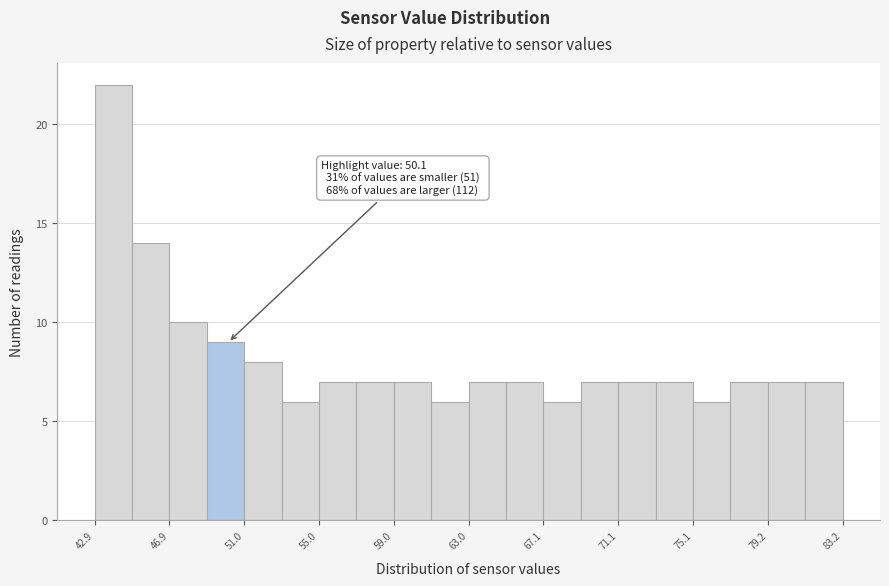

Over which range of the x-axis is the bar tallest?

43 to 45